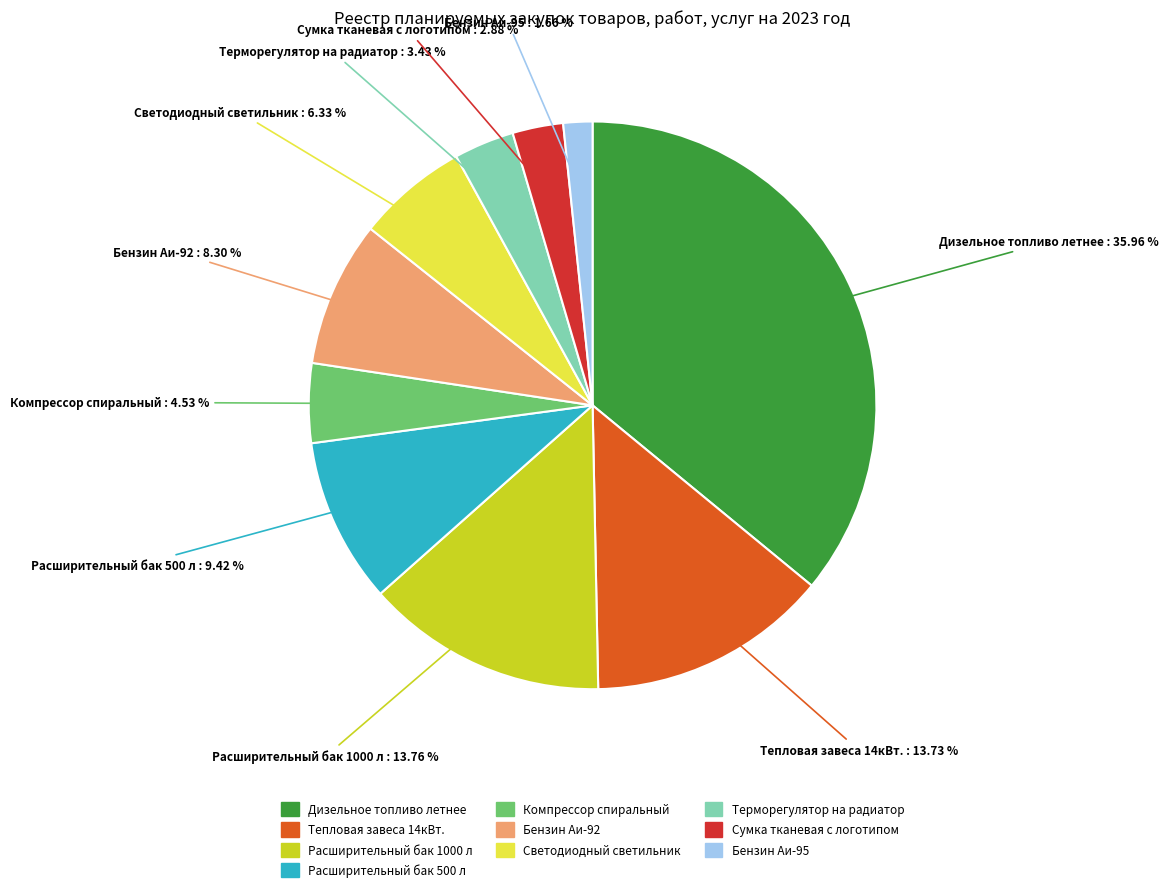

Is it true that Тепловая завеса 14кВт. is 14% of the pie?

True